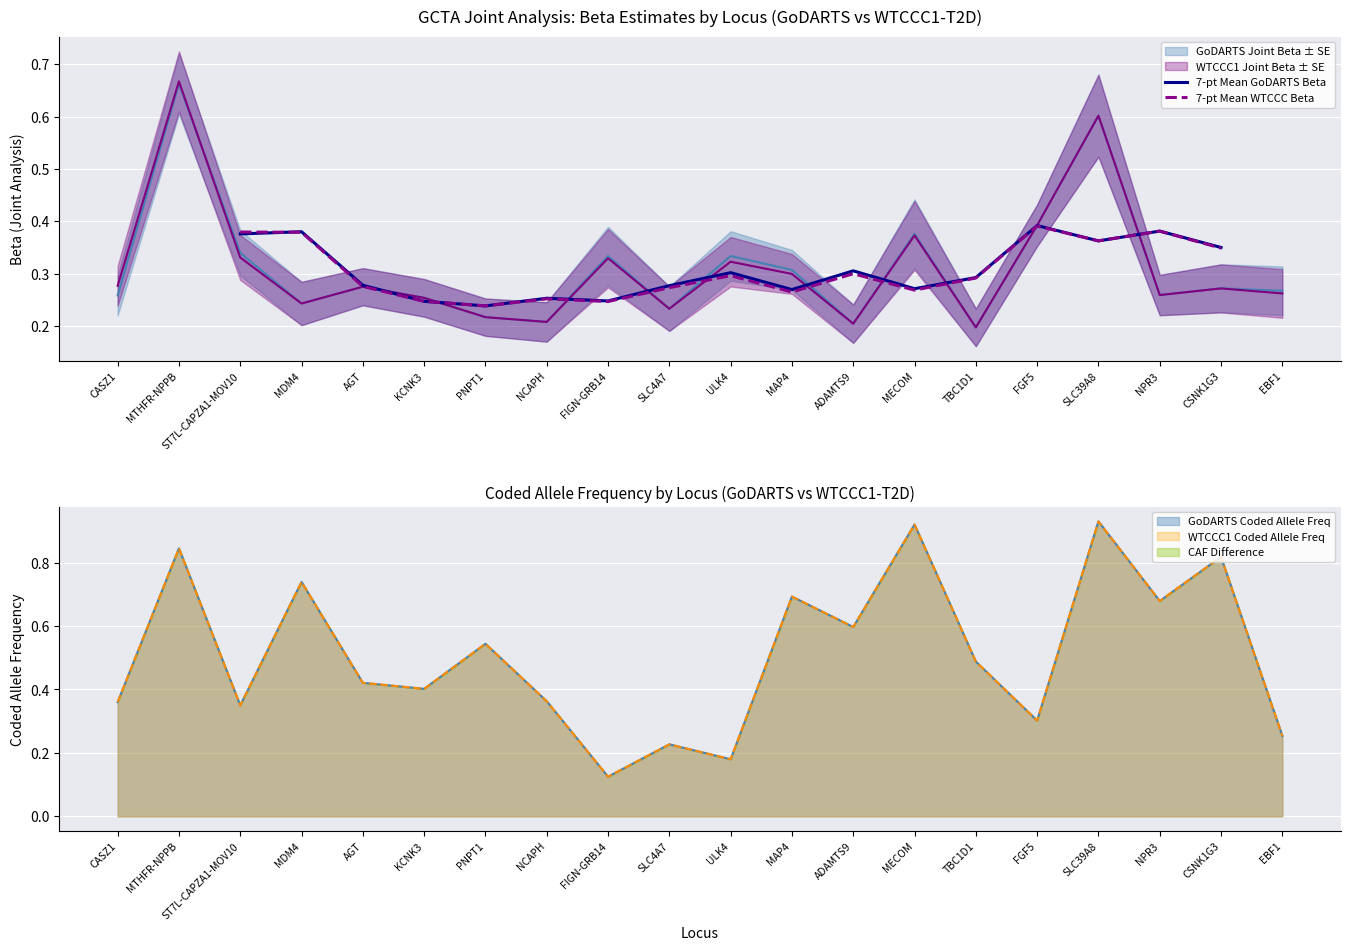

The value of 7-pt Mean WTCCC Beta at MDM4 is 0.6. True or false?

False